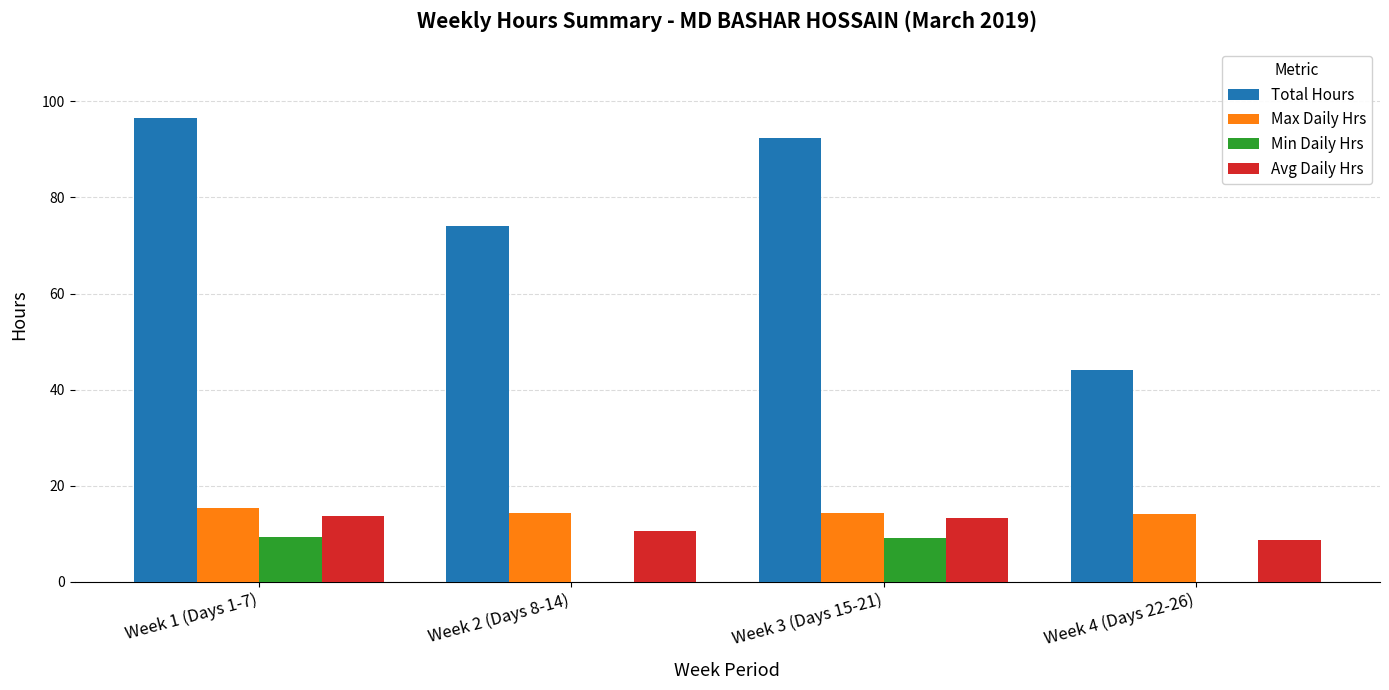

True or false: Total Hours has a value of 92.3 at Week 3 (Days 15-21).

True